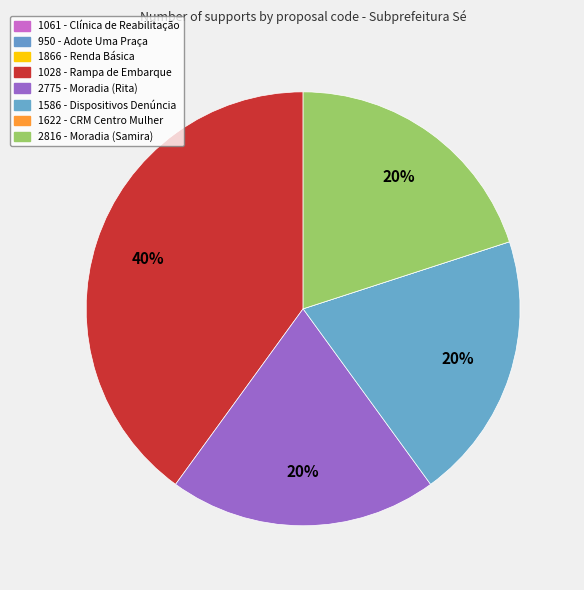

To the nearest percent, what is the average slice percentage?

12%